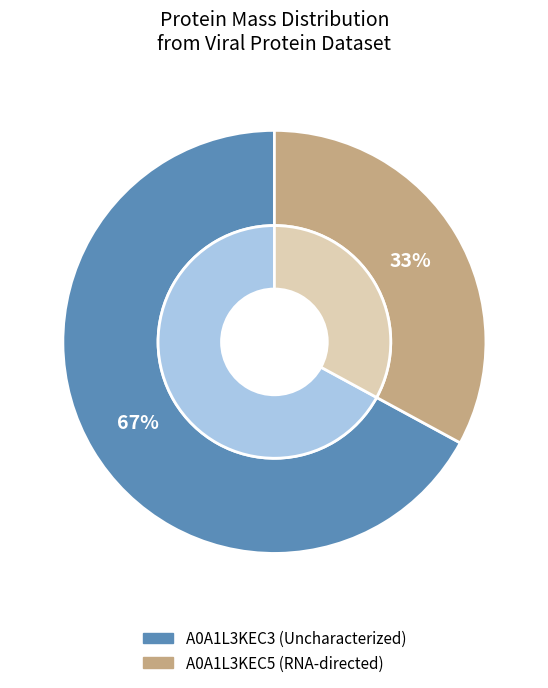

What portion of the pie excludes A0A1L3KEC5 (RNA-directed)?

67.1%